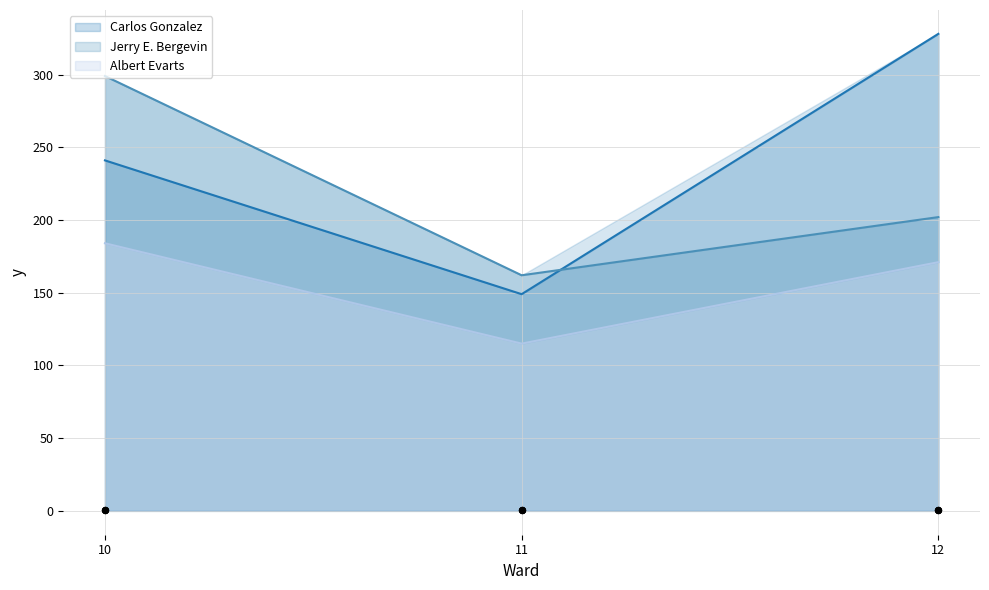

At which category is the sum across all series the highest?

12